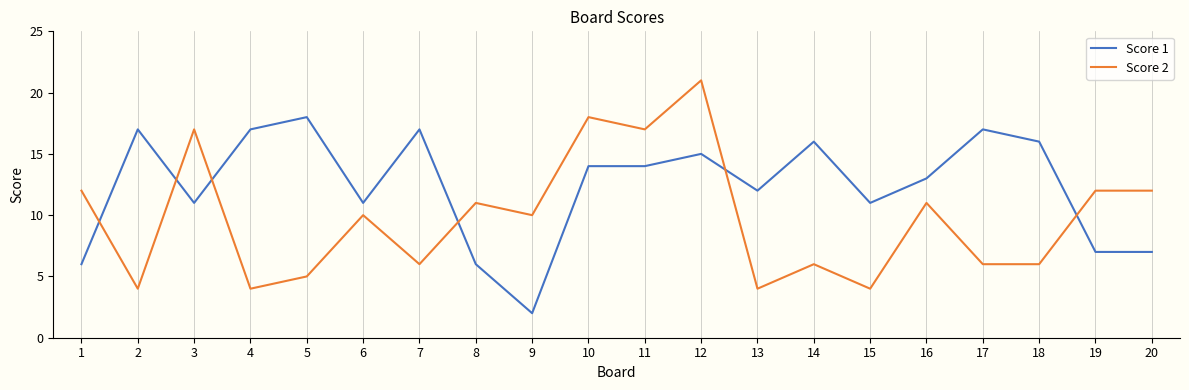

Which series has the largest total across all categories?

Score 1